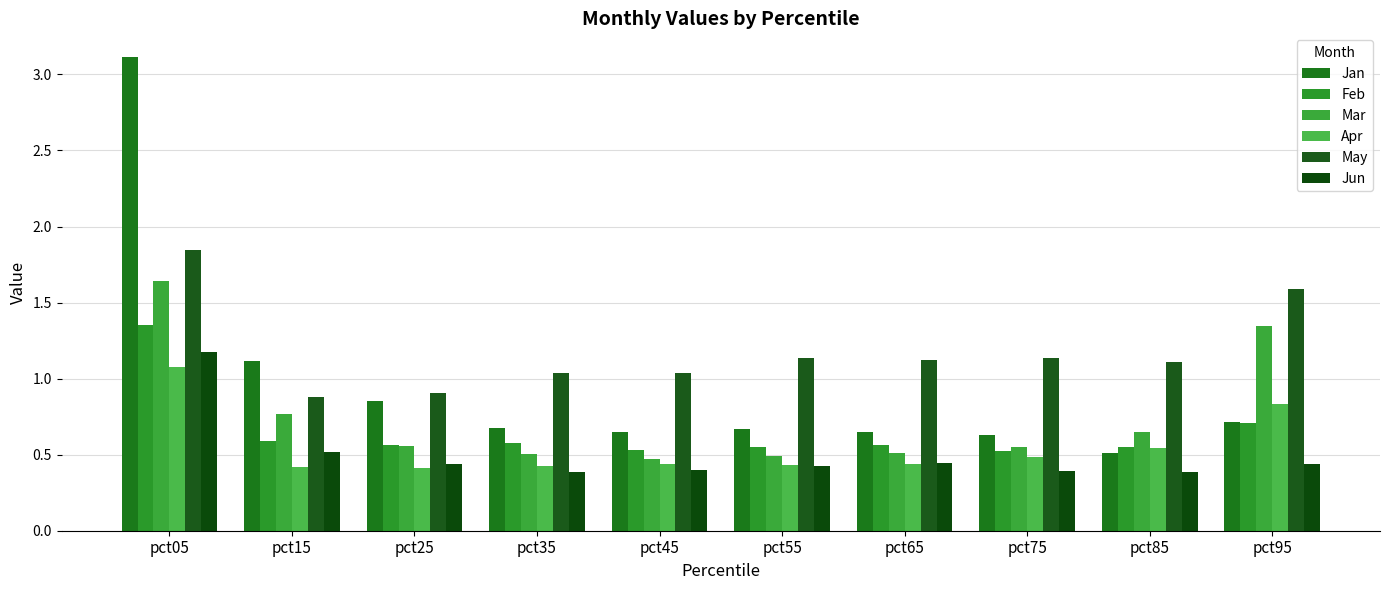

Is it true that Jun equals 0.4 at pct95?

True